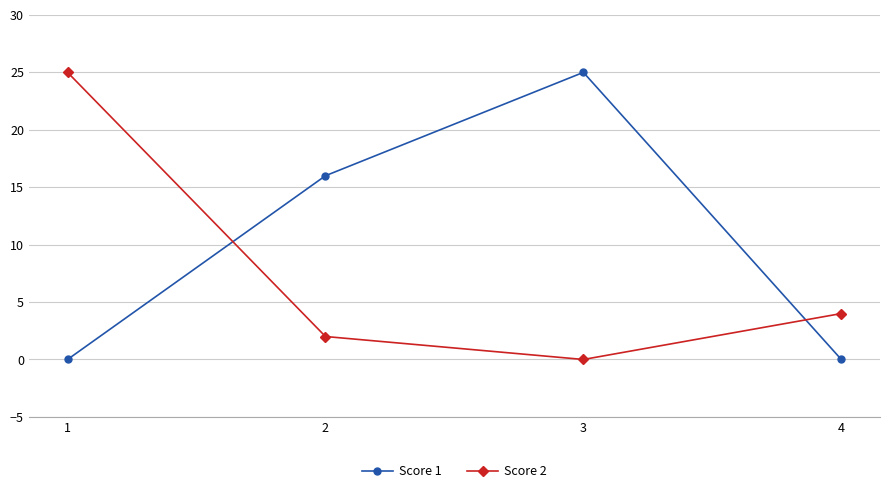

After their last crossing, which series has the higher values: Score 2 or Score 1?

Score 2